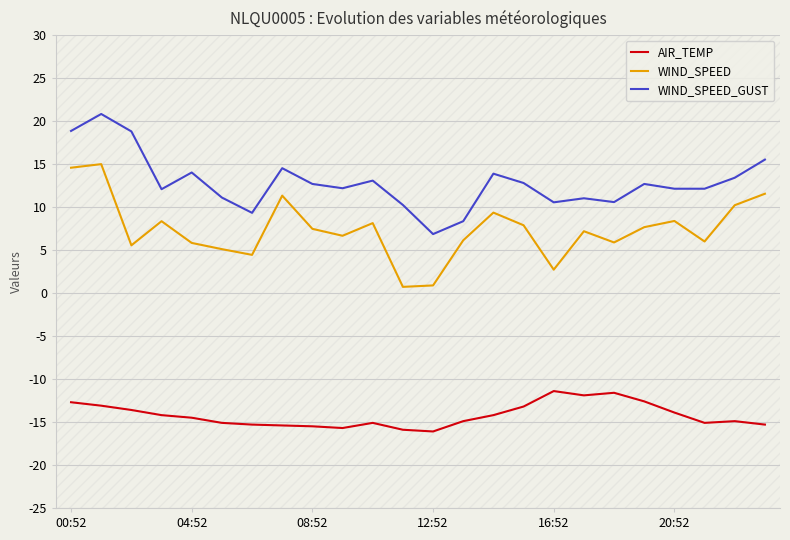

At which label does WIND_SPEED_GUST reach its minimum?

12:52